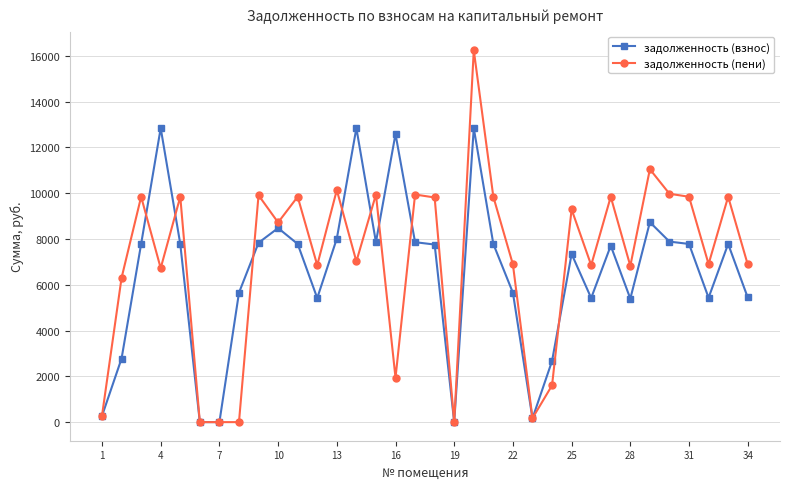

What is the value of the задолженность (взнос) point at the 5th from the left?

7781.0